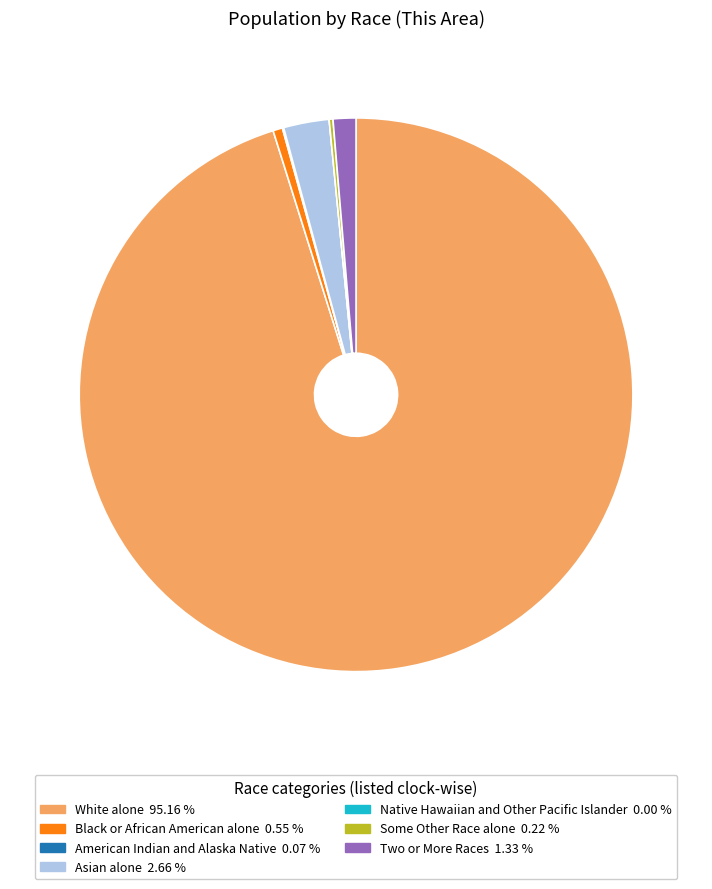

What is the largest slice in the pie chart?

White alone